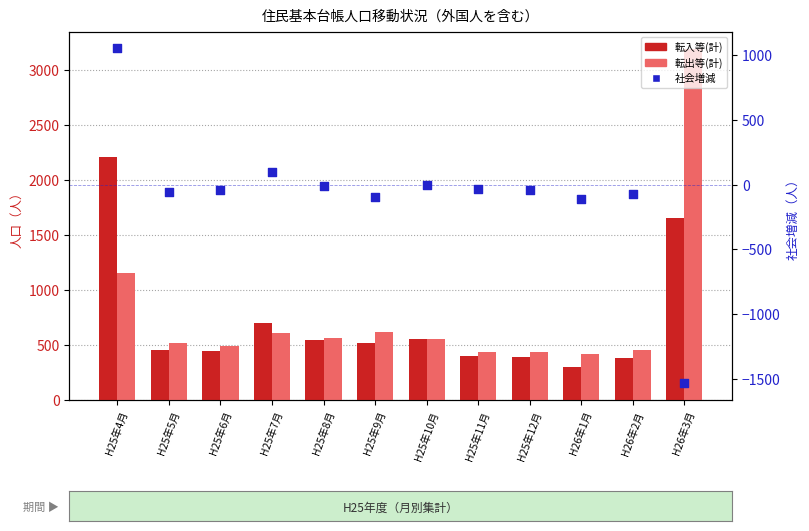

At which category is the sum across all series the highest?

H25年4月